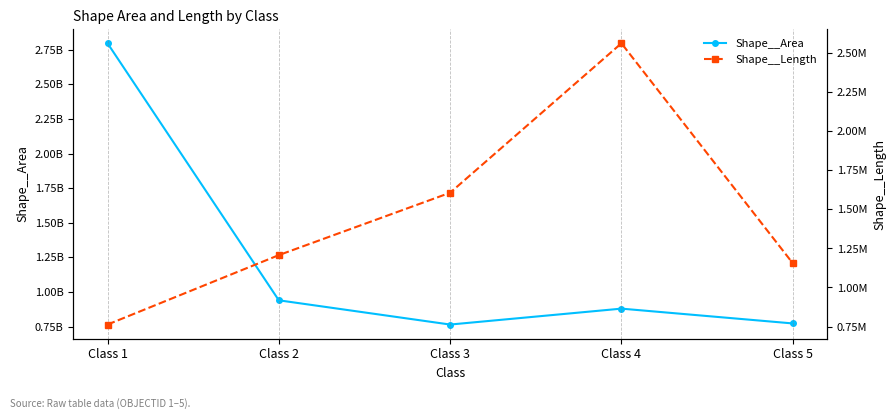

Does the chart display data point markers on the line(s)?

Yes